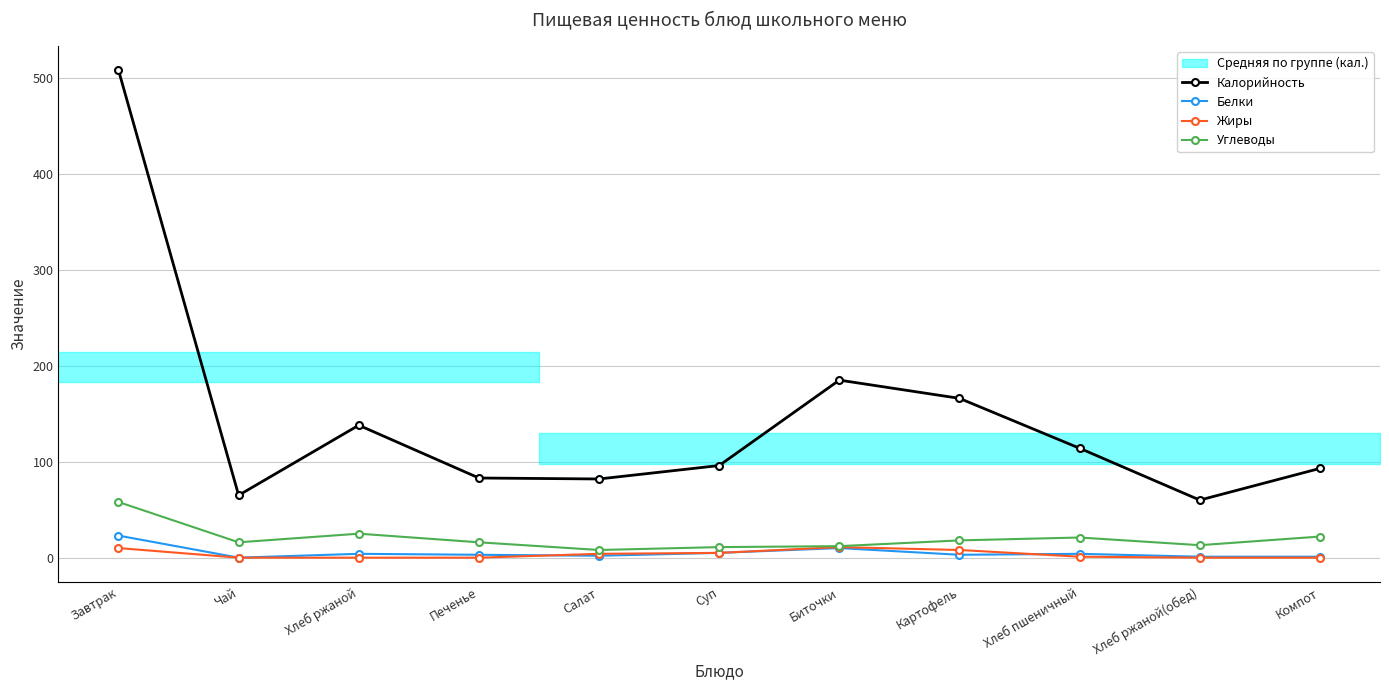

What is the difference between the highest and lowest values at Компот?

93